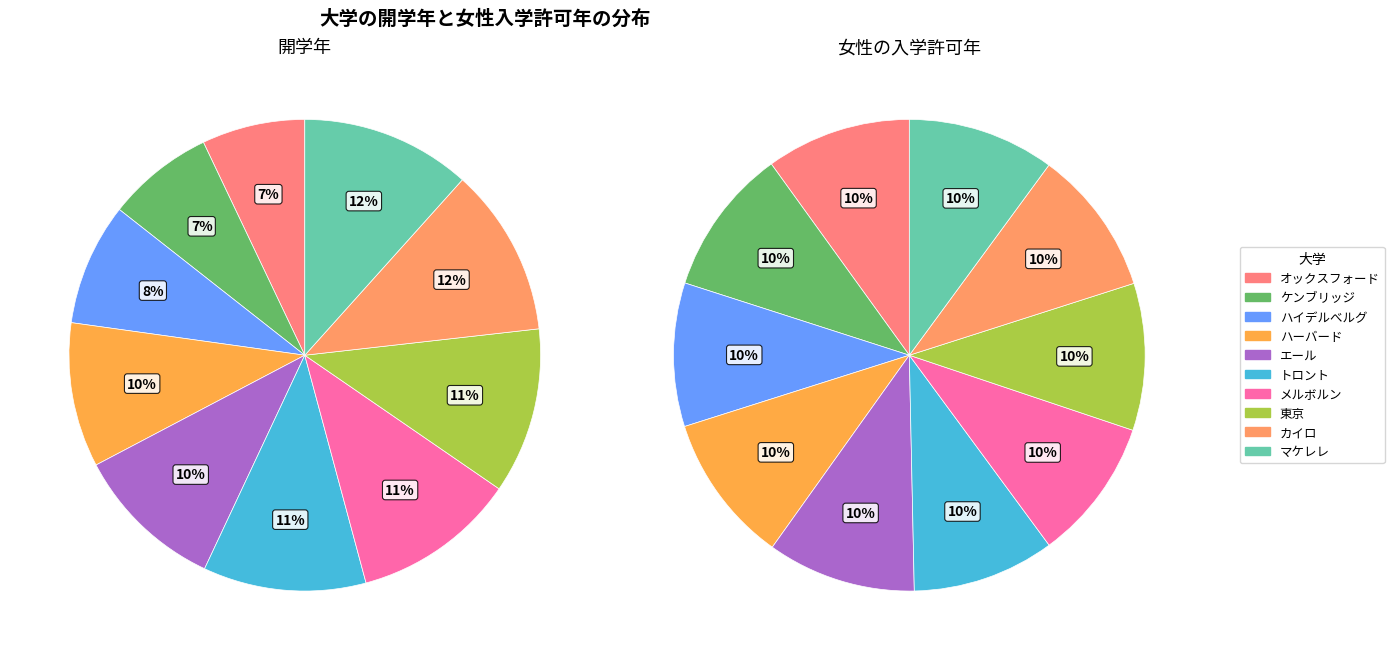

Is there a majority slice in this chart?

No